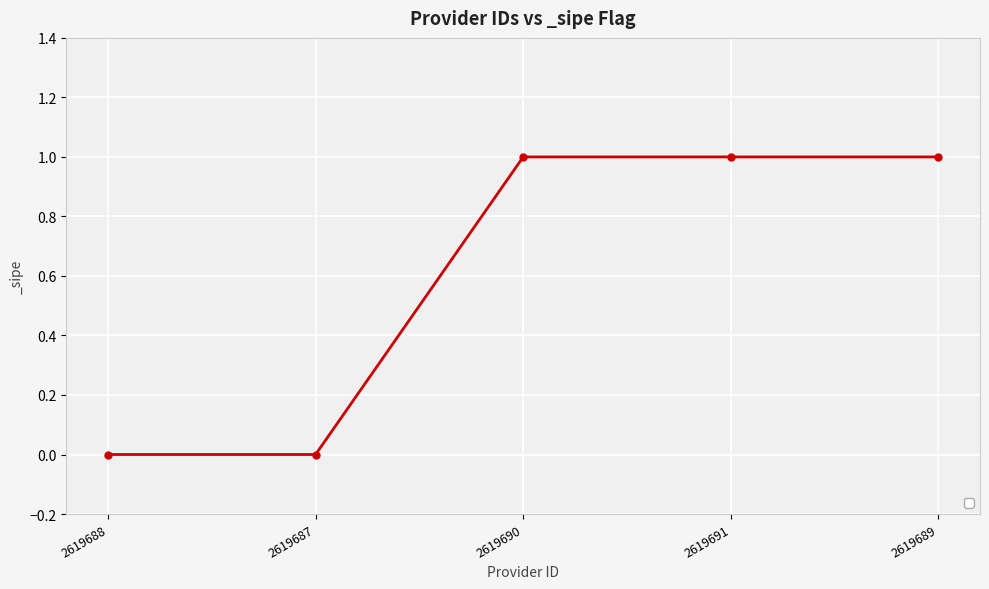

True or false: the data has more than 1 interior local peaks.

False